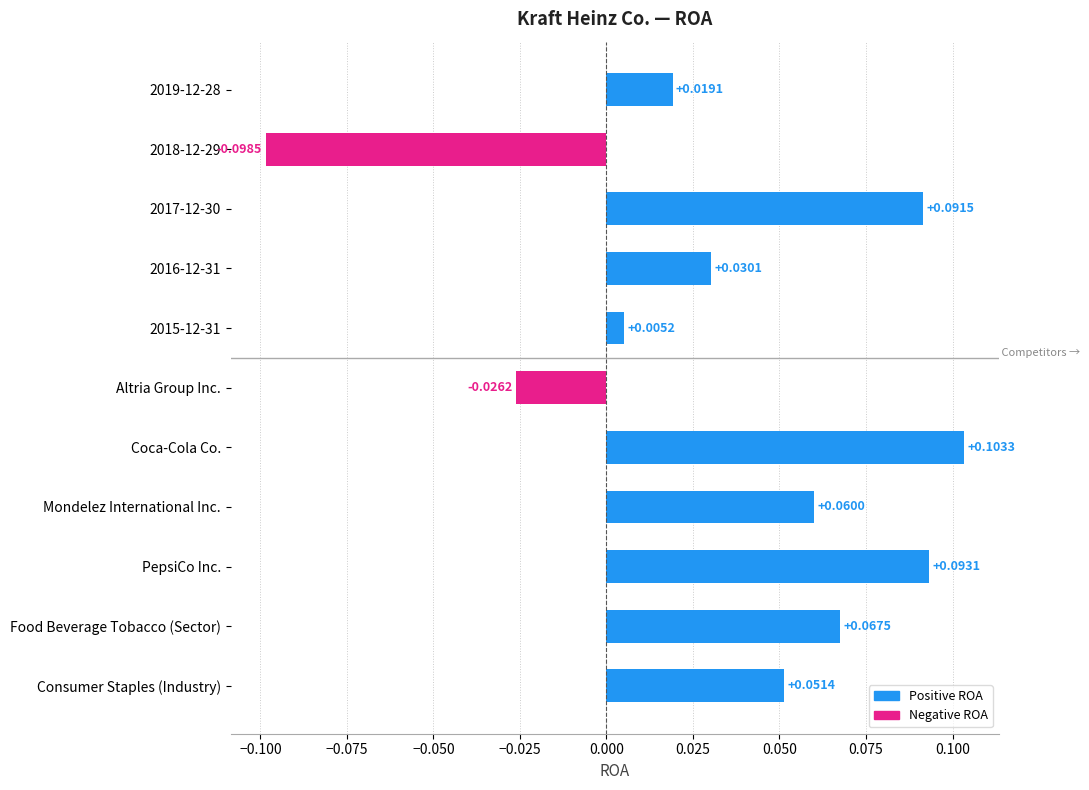

At which category does the chart reach its minimum across all series?

2018-12-29